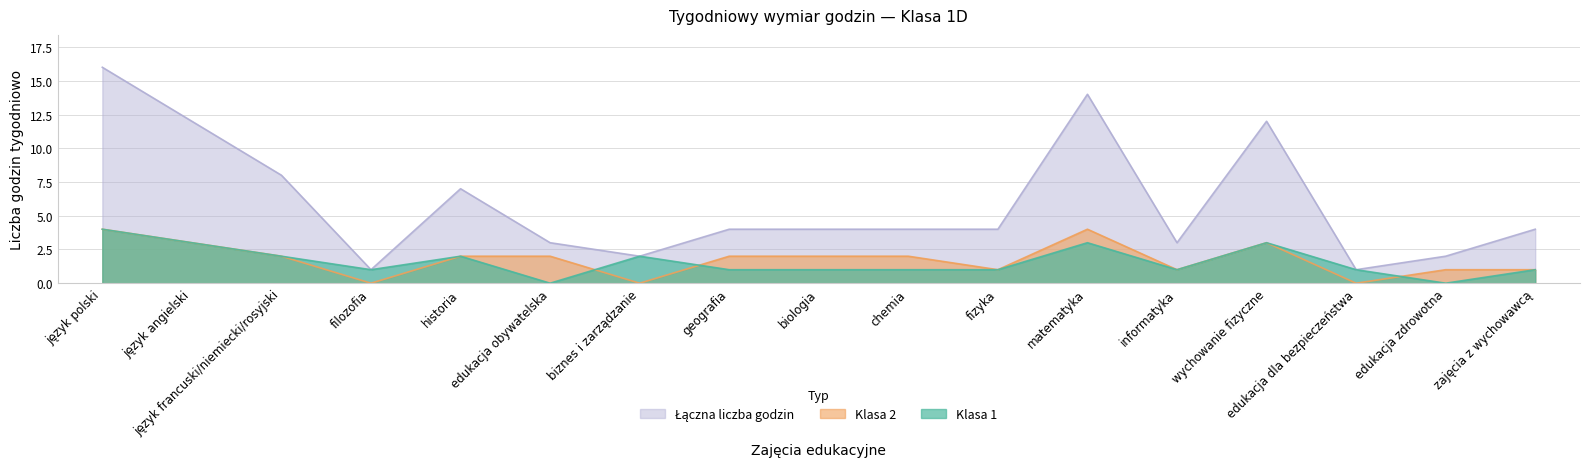

What is the label of the 12th point from the left?

matematyka